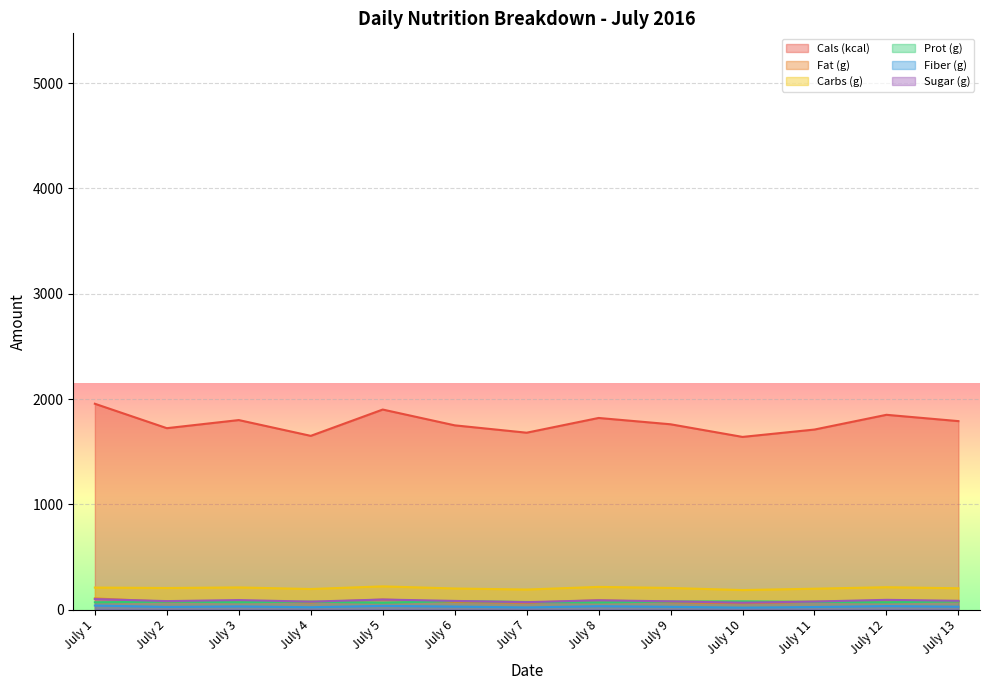

True or false: Fat (g) has a value of 68.5 at July 4.

True